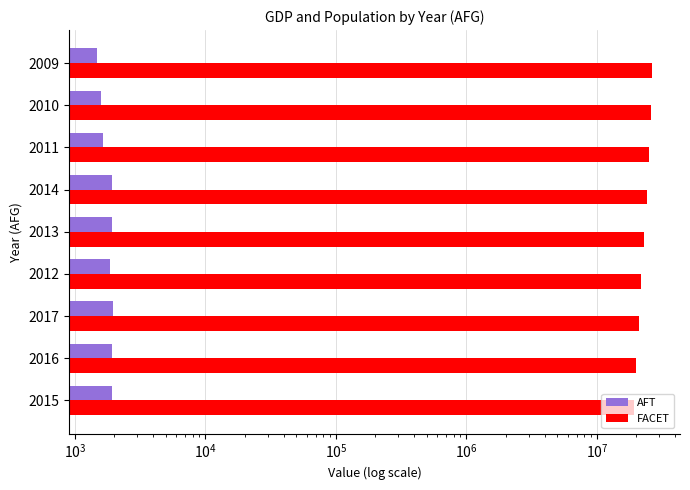

At how many categories does at least one series exceed 7775117?

9